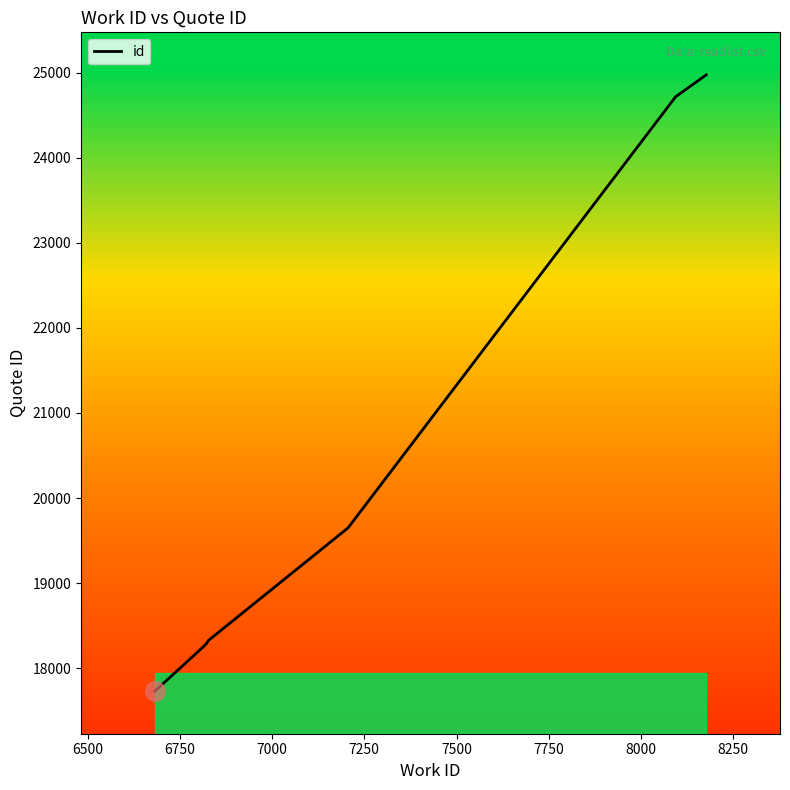

How many series are shown in this chart?

1